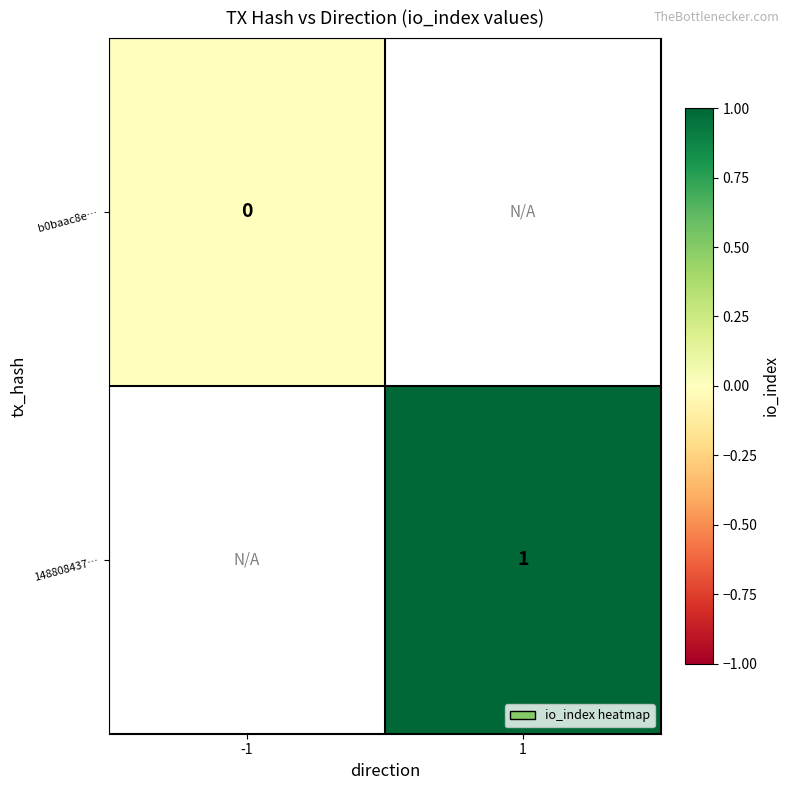

What is the greatest value displayed?

1.0